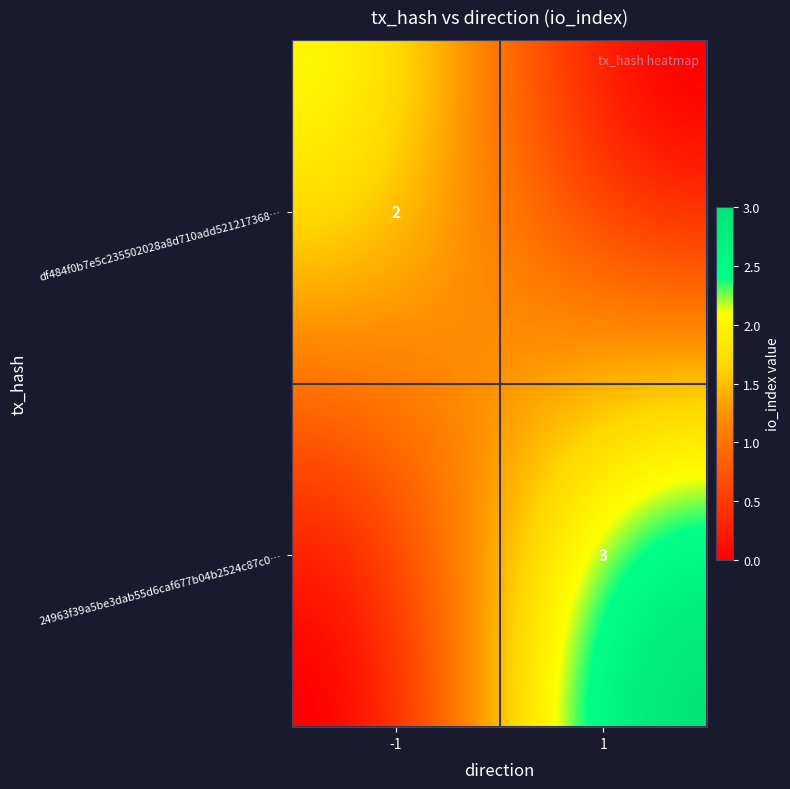

Read the 24963f39a5be3dab55d6caf677b04b2524c87c0 value at io_index.

3